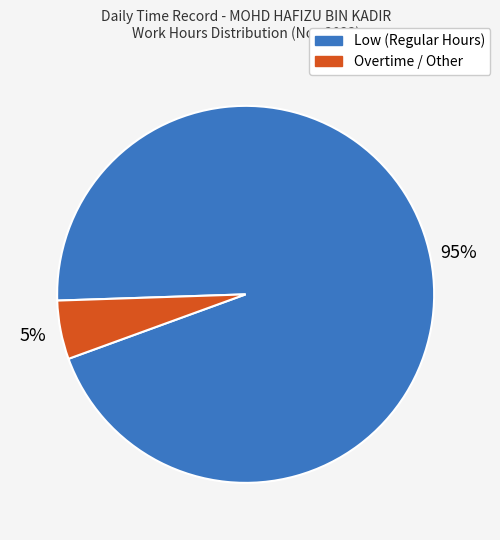

Rank the categories by value from highest to lowest.

Low (Regular Hours), Overtime / Other